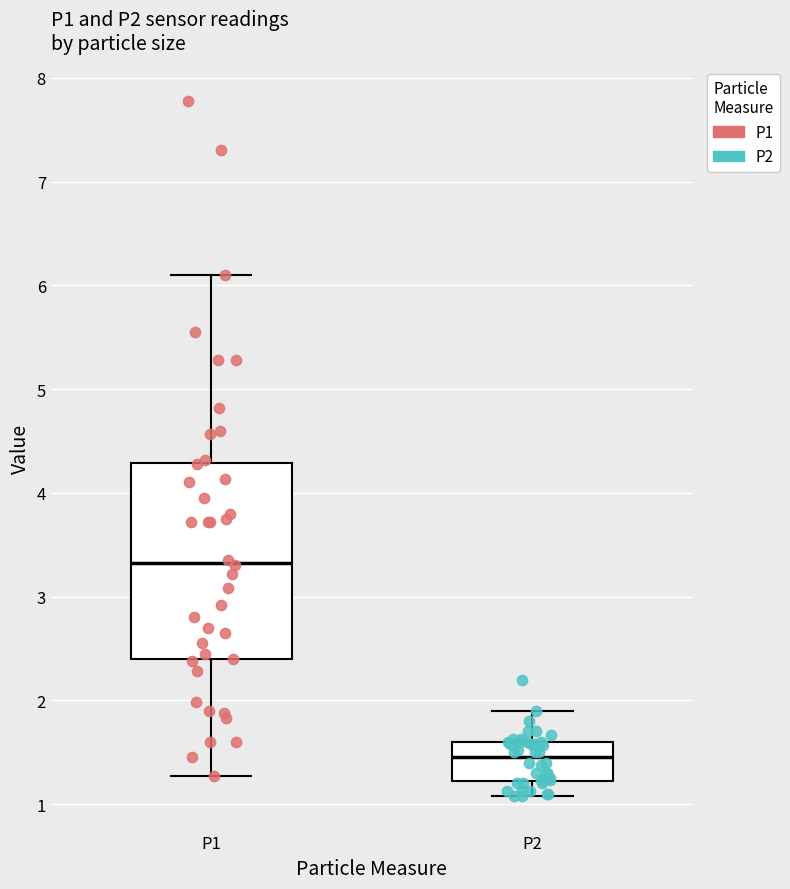

Comparing the boxes themselves (not the whiskers), which one is the tallest?

P1